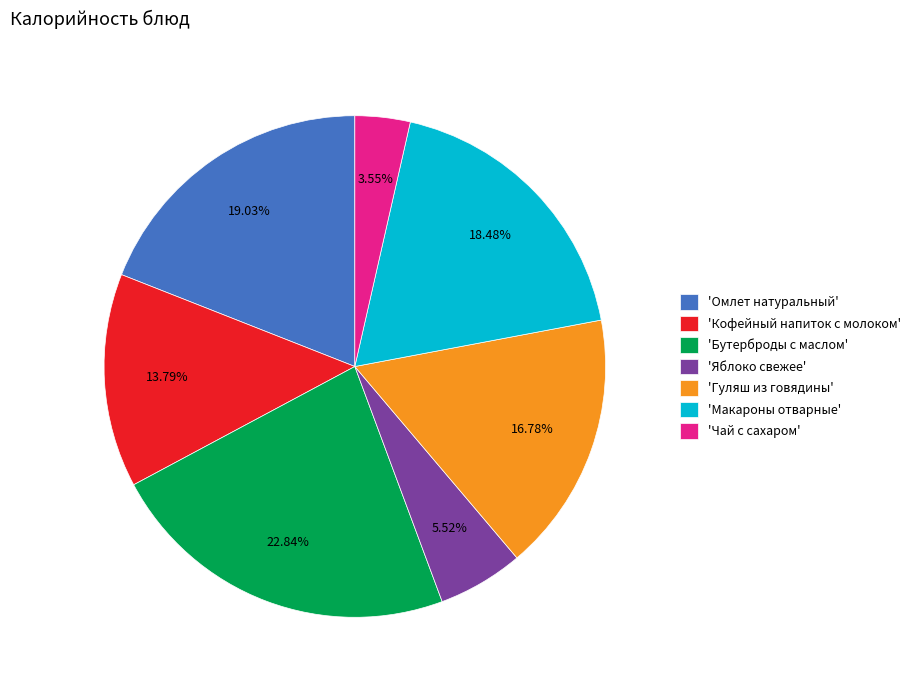

Do 'Гуляш из говядины' and 'Кофейный напиток с молоком' together represent more than half of the pie?

No